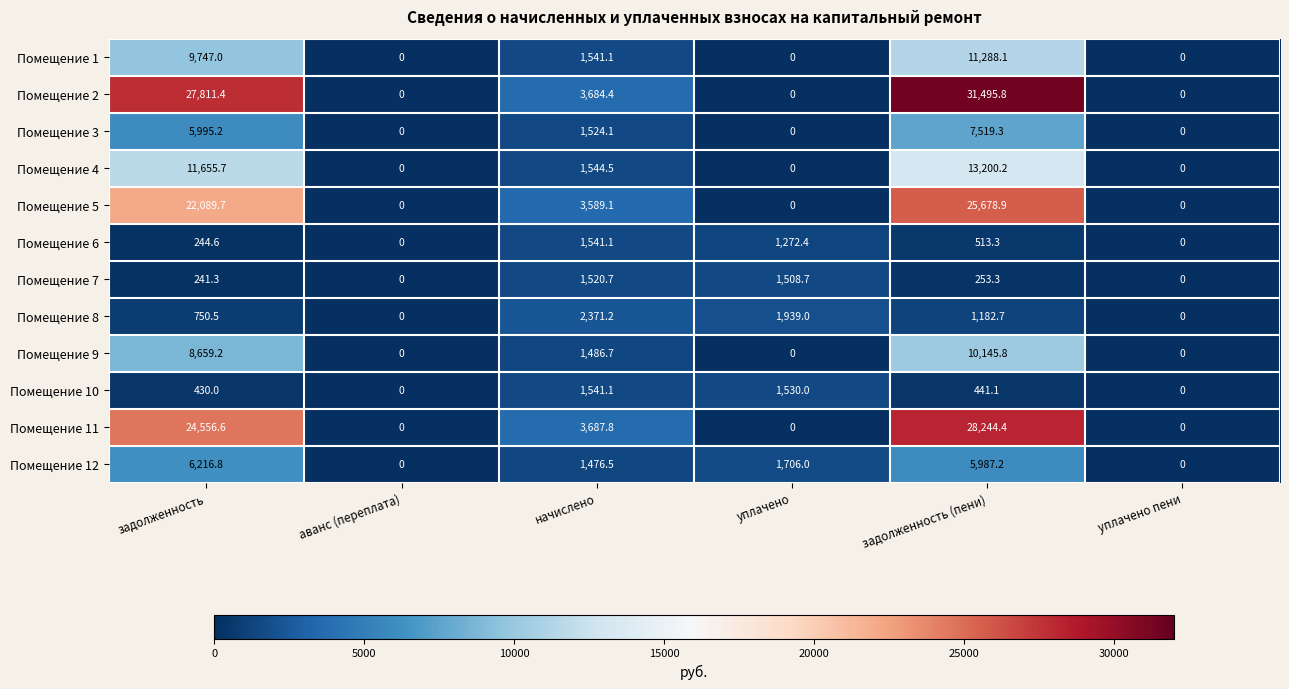

Which series has the largest range (max minus min)?

Помещение 2